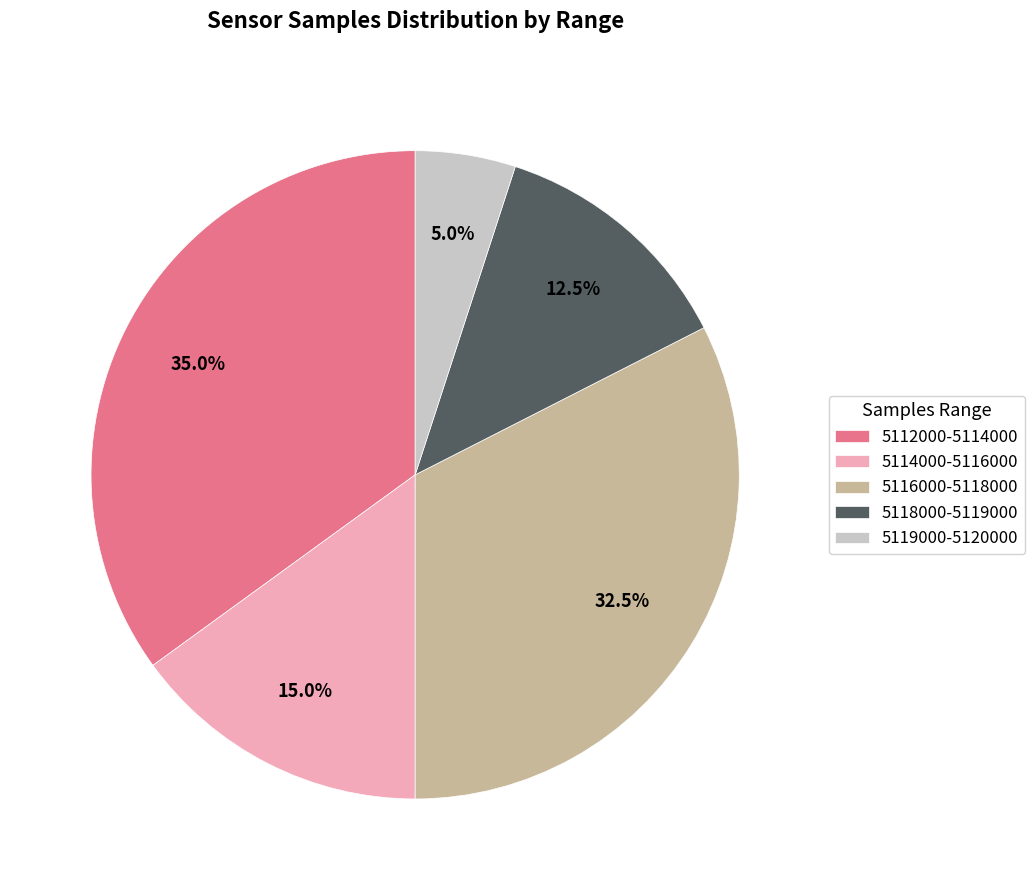

Does any single category account for the majority?

No